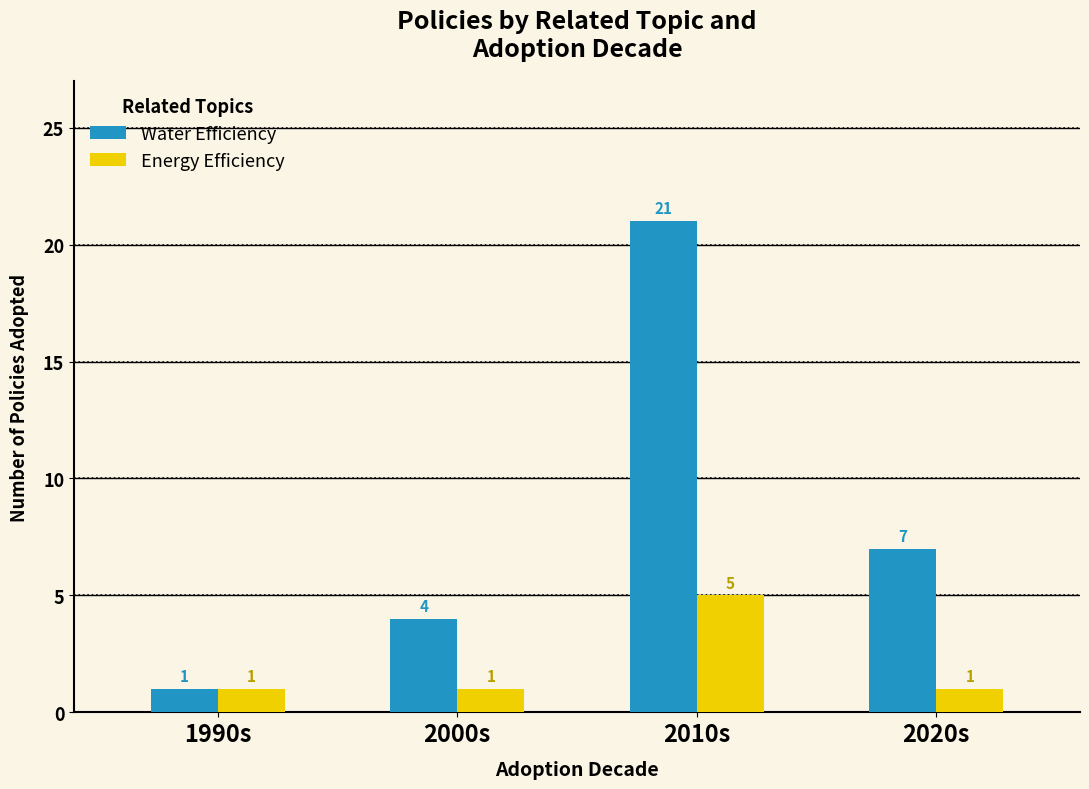

What is the difference between the maximum and minimum values in the Water Efficiency series?

20